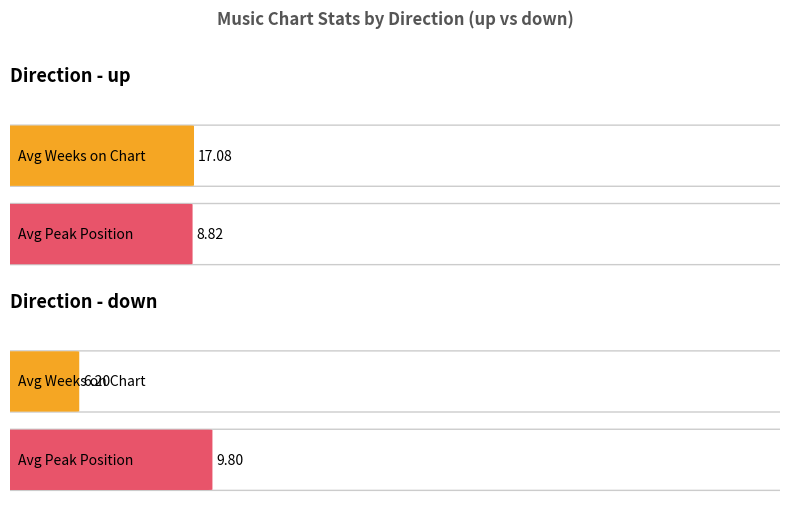

Which series has the largest total across all categories?

Average Weeks on Chart